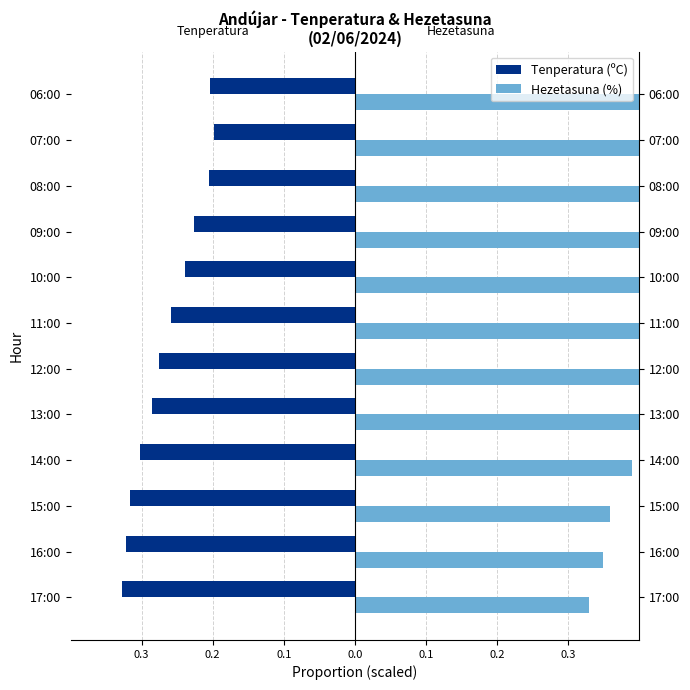

Reading left to right, what are all the values shown in this chart?

Tenperatura (ºC): -0.3	-0.3	-0.3	-0.3	-0.3	-0.3	-0.3	-0.2	-0.2	-0.2	-0.2	-0.2
Hezetasuna (%): 0.3	0.3	0.4	0.4	0.4	0.5	0.5	0.6	0.6	0.7	0.7	0.7